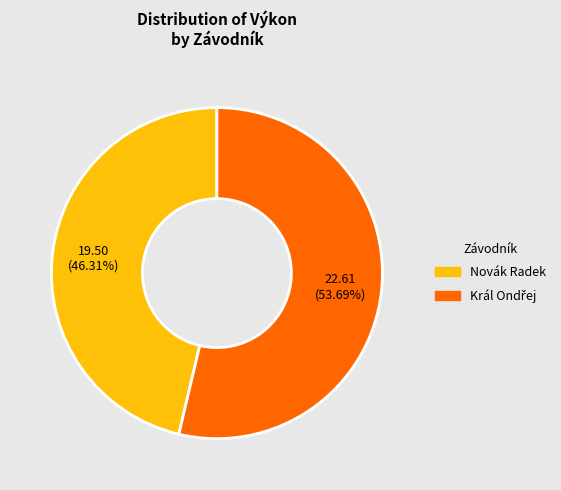

Is there any slice that represents more than half of the pie?

Yes